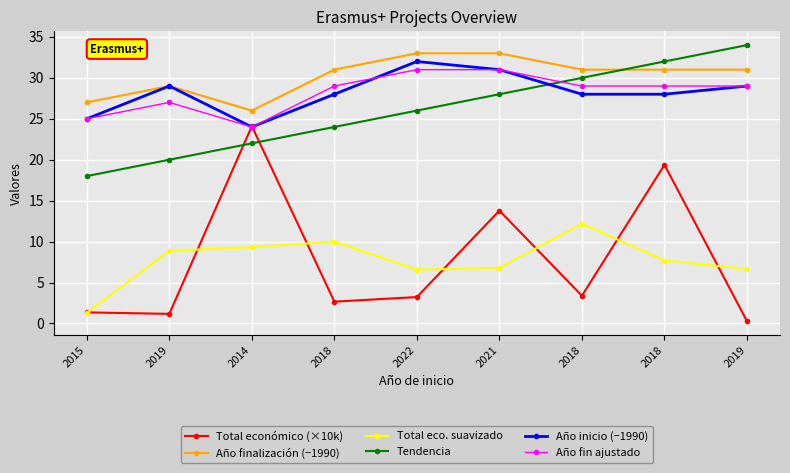

True or false: Año inicio (−1990) and Total eco. suavizado intersect in this chart.

False